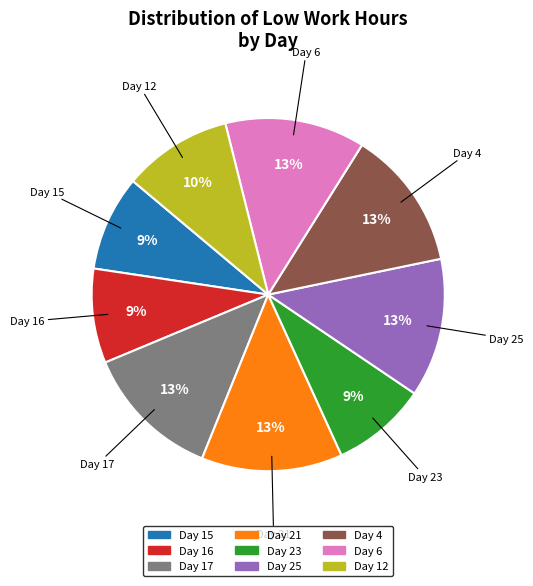

To the nearest percent, what is the combined percentage of Day 23 and Day 4?

22%